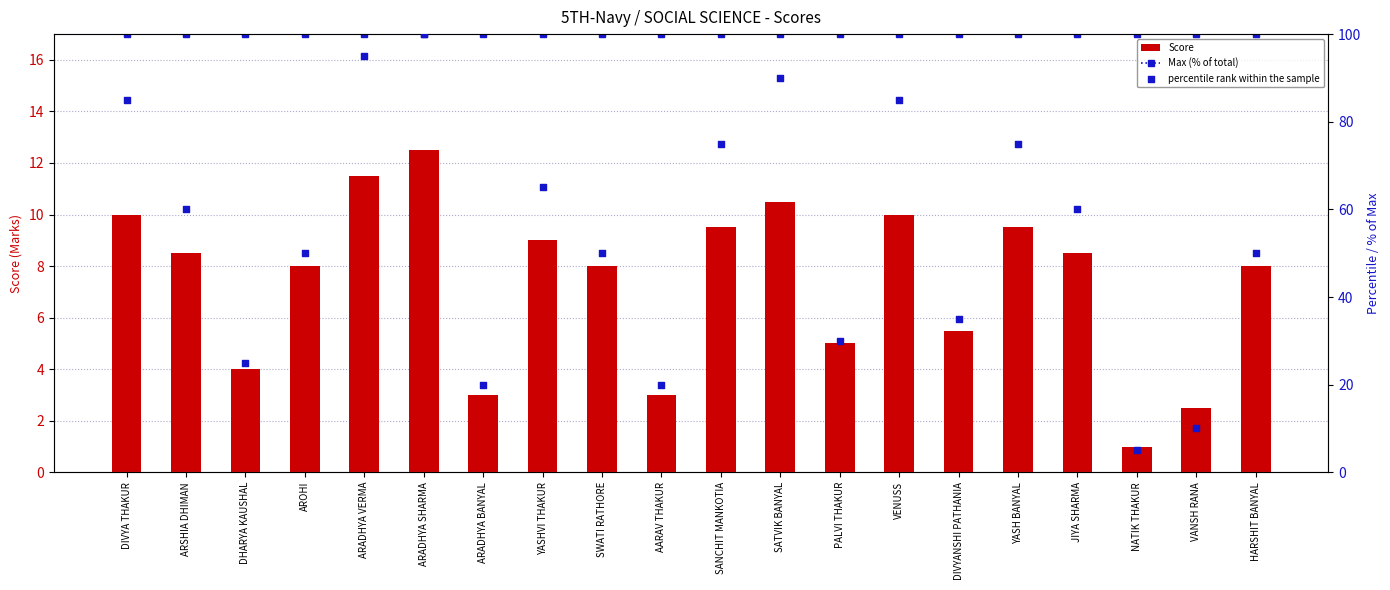

Is the value of percentile rank within the sample at JIYA SHARMA greater than the value of Max (% of total) at SANCHIT MANKOTIA?

No